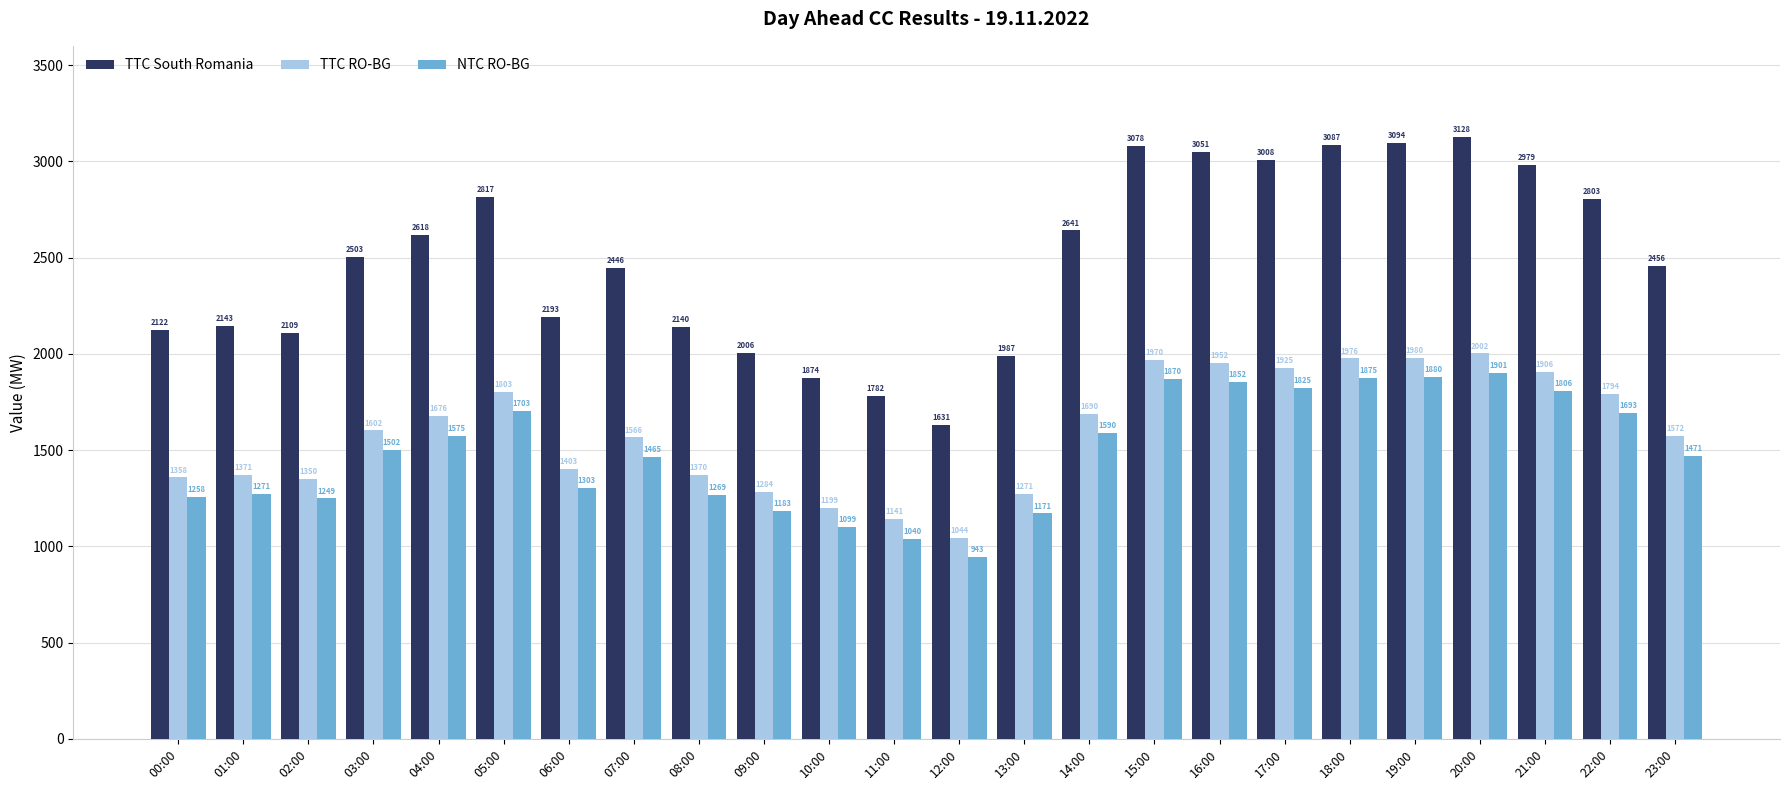

What are all the series names shown in the legend?

TTC South Romania, TTC RO-BG, NTC RO-BG